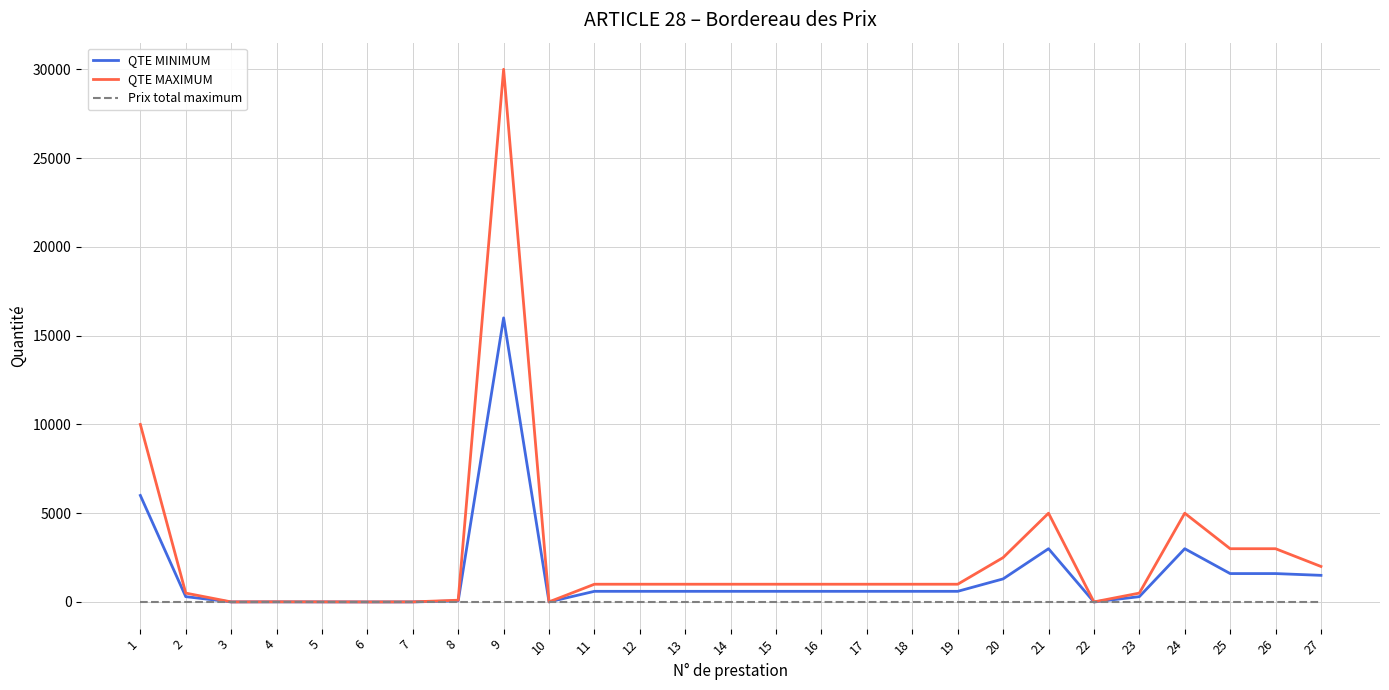

Which series has the largest range (max minus min)?

QTE MAXIMUM